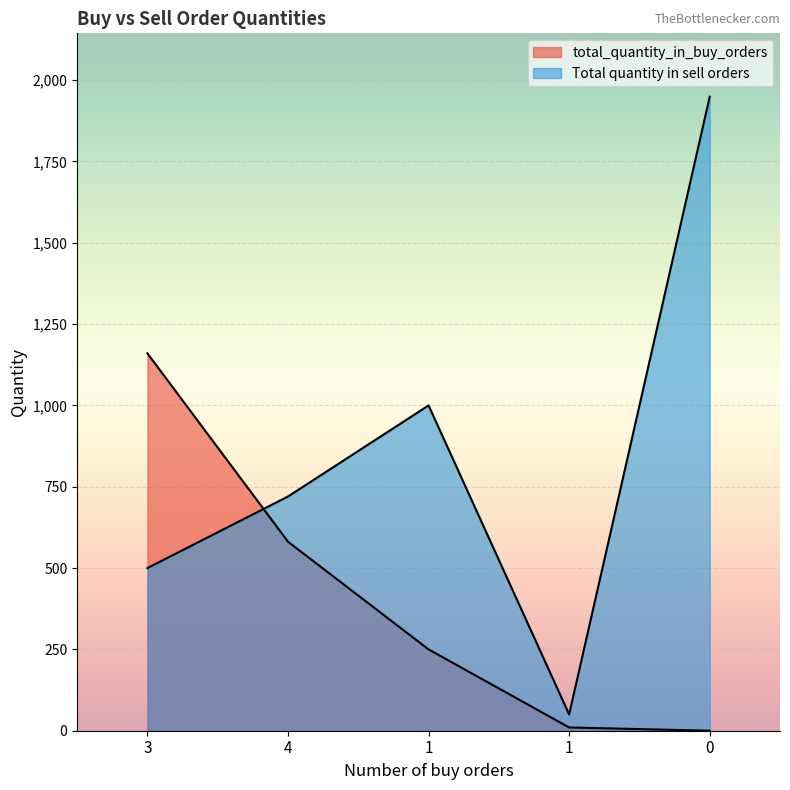

What is the label of the 2nd point from the right?

1